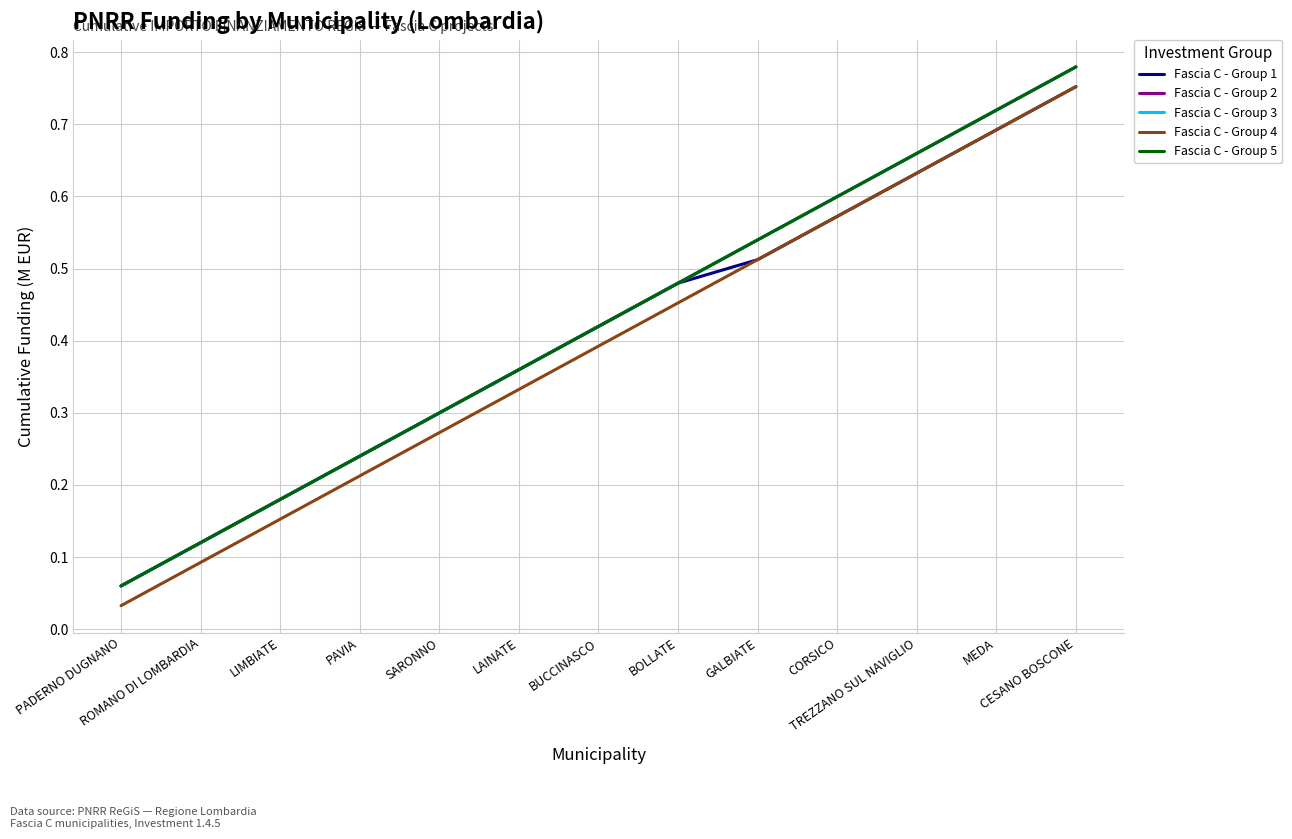

Does the chart have visible grid lines?

Yes